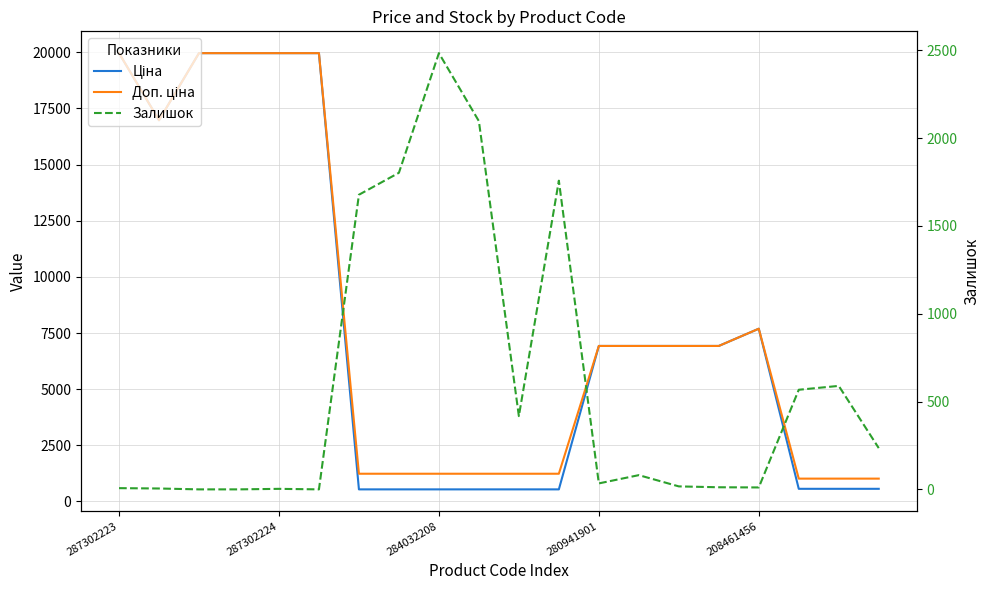

Is the value of Доп. ціна at 6 greater than the value of Залишок at 284032208?

Yes